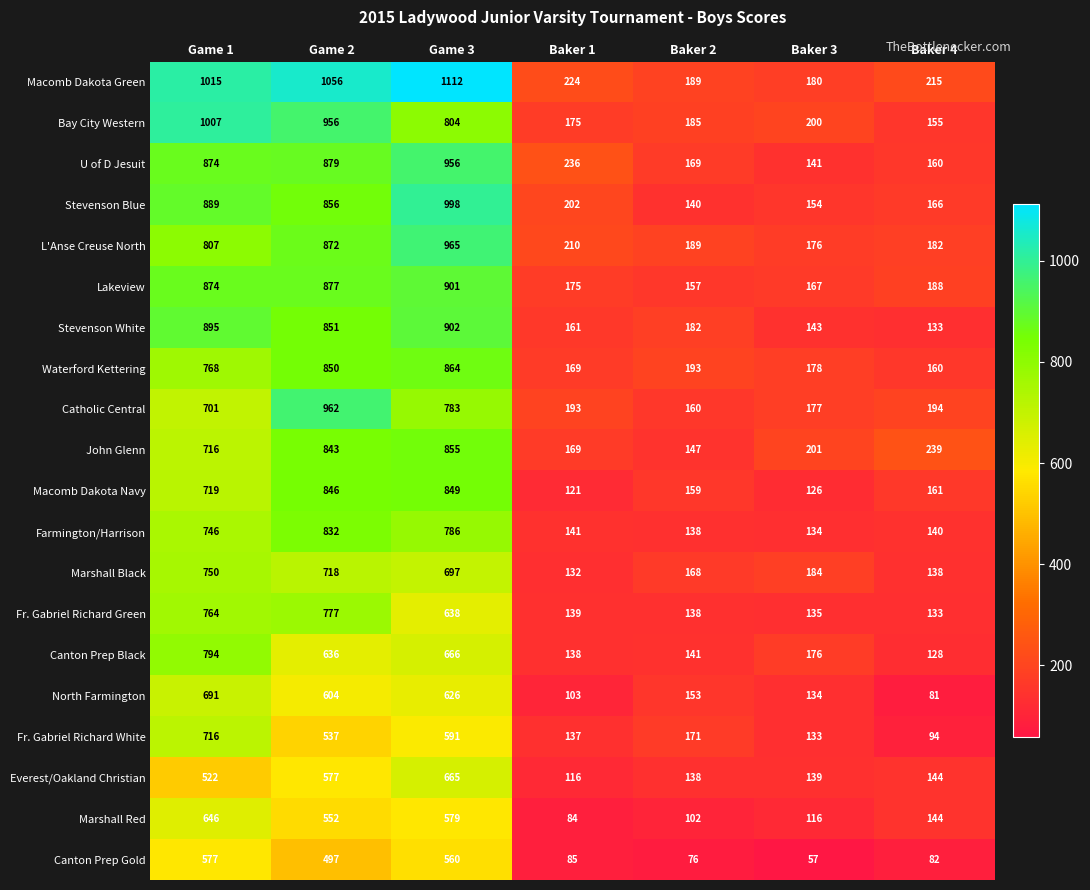

Which series has the widest spread of values?

Macomb Dakota Green